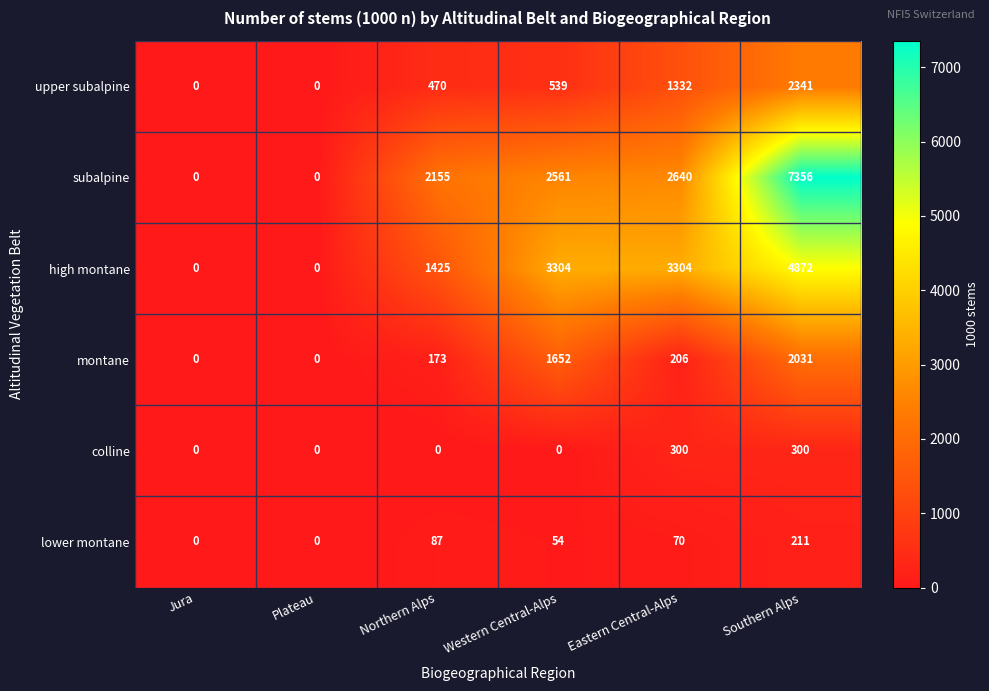

Which series changed the most between Plateau and Western Central-Alps?

high montane